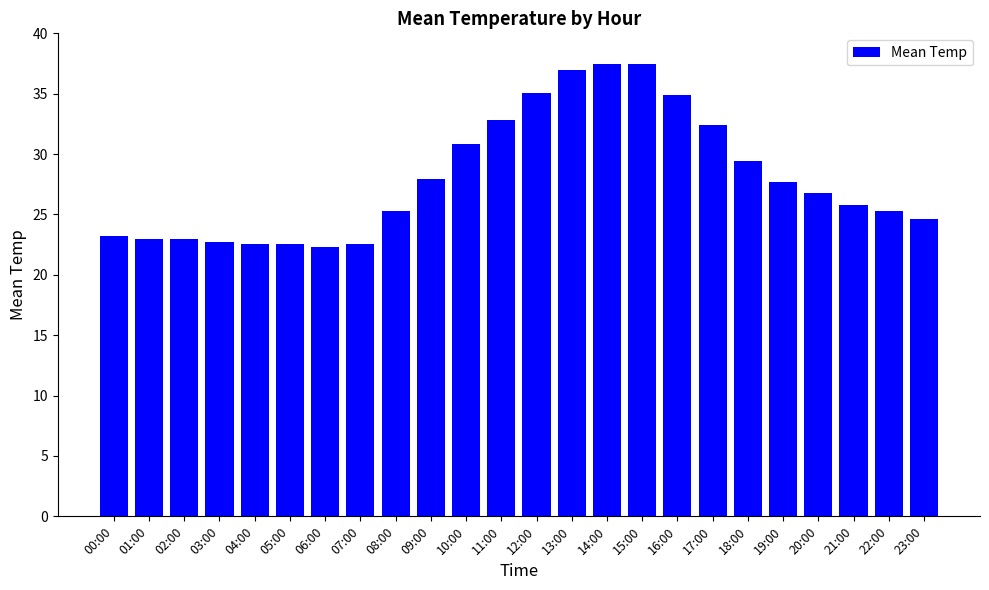

What is the ratio of the value at 15:00 to the value at 05:00?

1.7